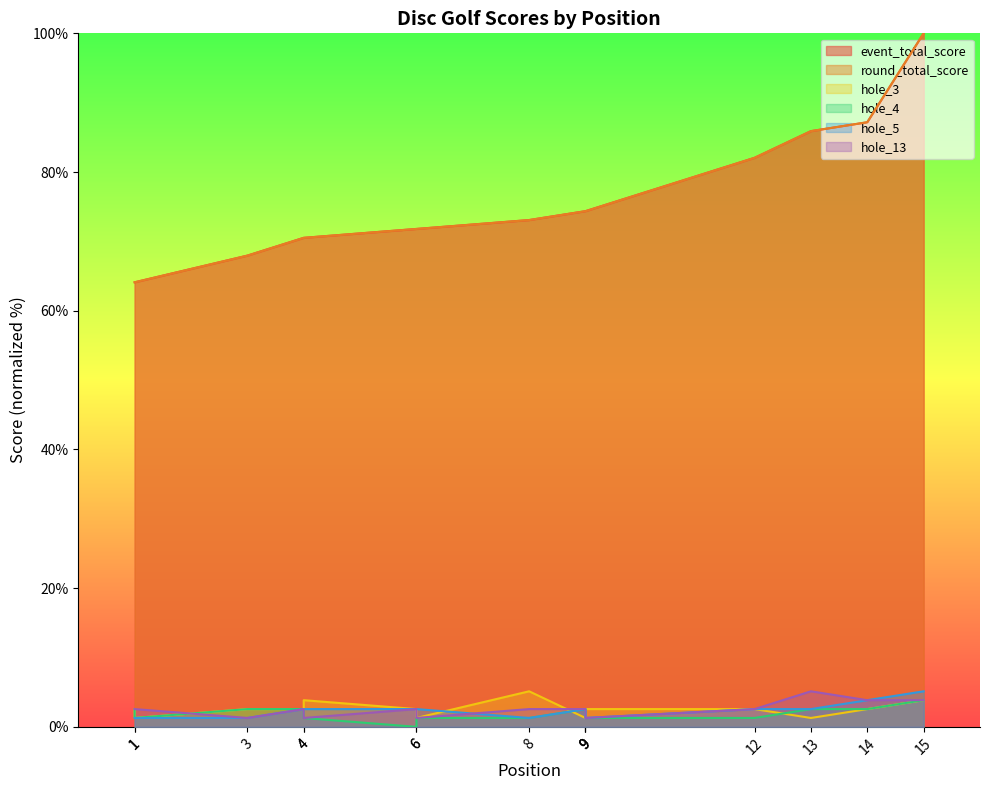

True or false: hole_4 and round_total_score cross at least once.

False